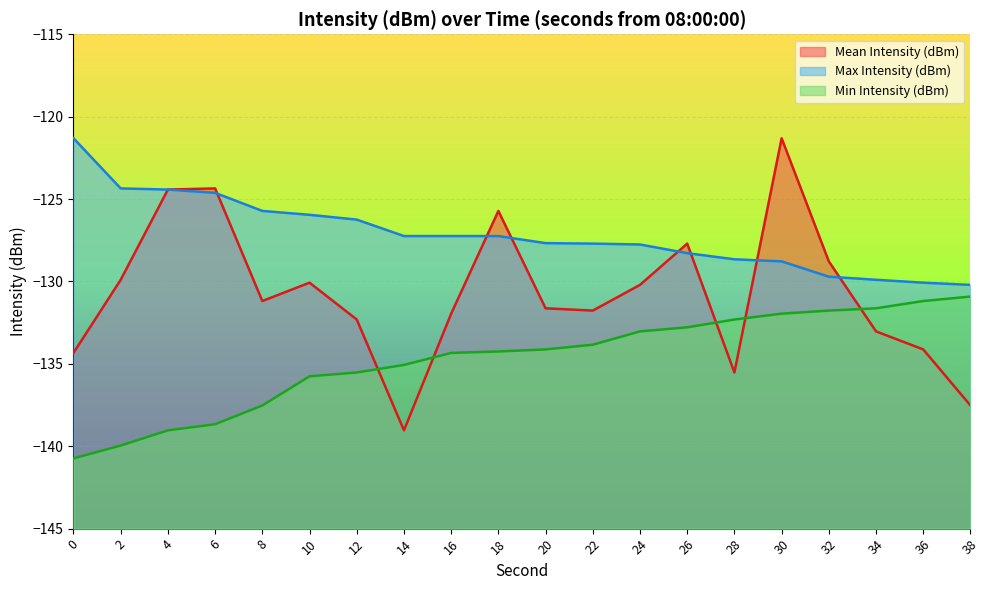

At which label is Min Intensity (dBm) closest to -135?

14